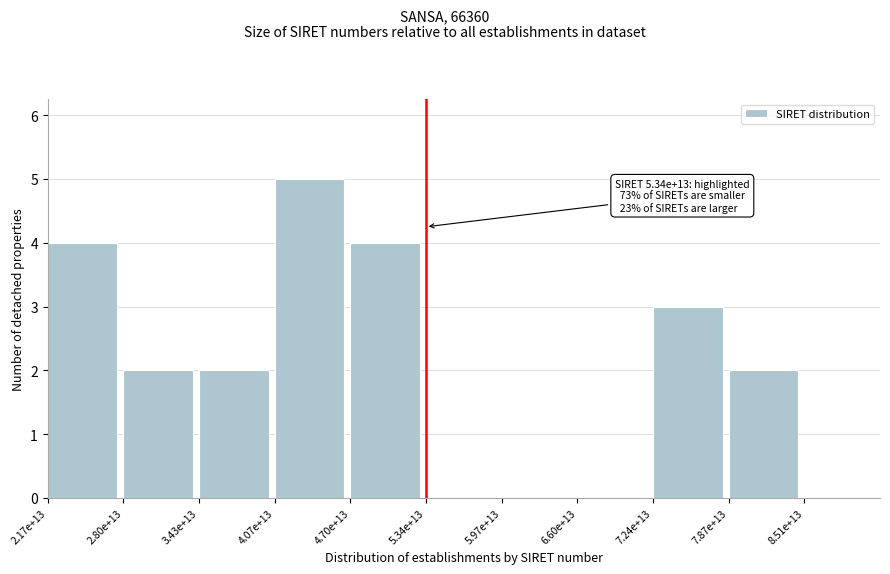

Reading right to left, what are all the values shown in this chart?

7.87e+13=2	7.24e+13=3	6.60e+13=0	5.97e+13=0	5.34e+13=0	4.70e+13=4	4.07e+13=5	3.43e+13=2	2.80e+13=2	2.17e+13=4